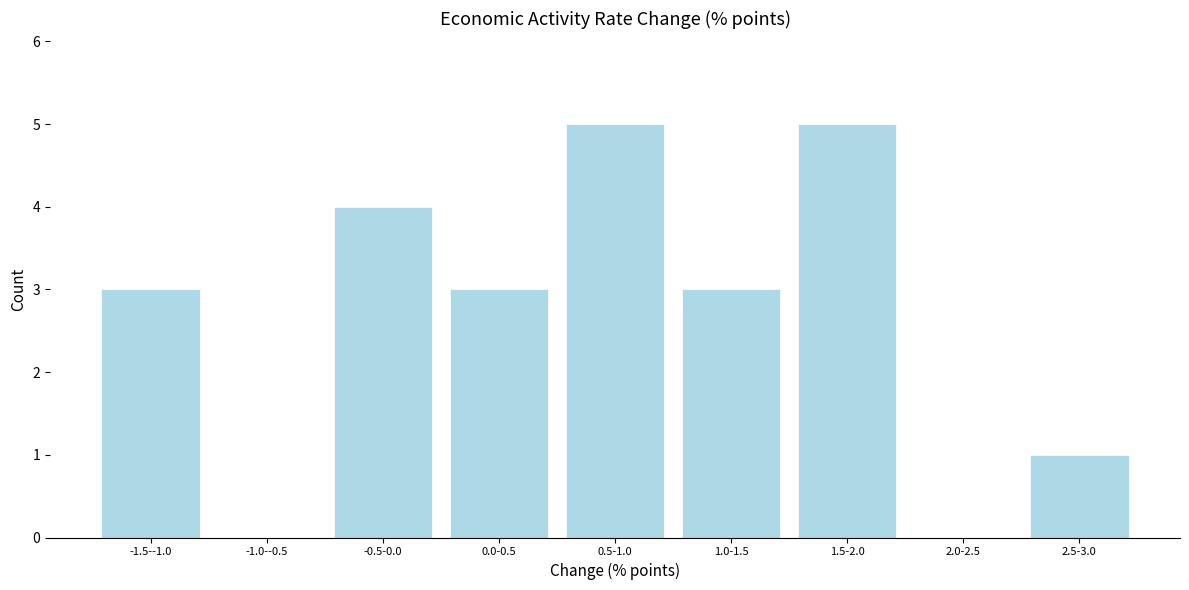

Reading left to right, list all the values displayed in this chart.

-1.5--1.0=3	-1.0--0.5=0	-0.5-0.0=4	0.0-0.5=3	0.5-1.0=5	1.0-1.5=3	1.5-2.0=5	2.0-2.5=0	2.5-3.0=1